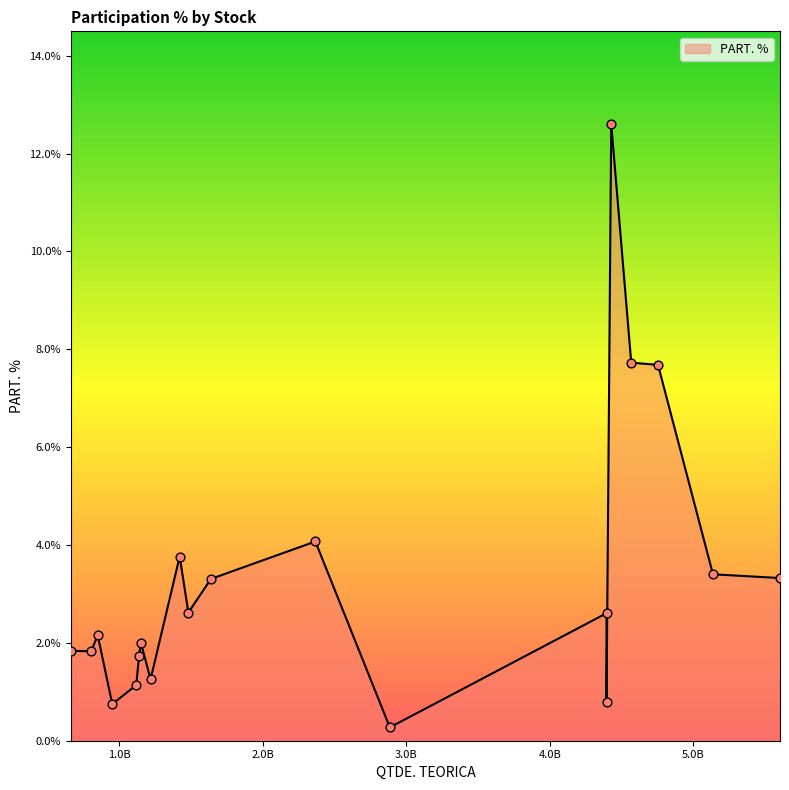

What is the difference between the maximum and minimum values?

12.3